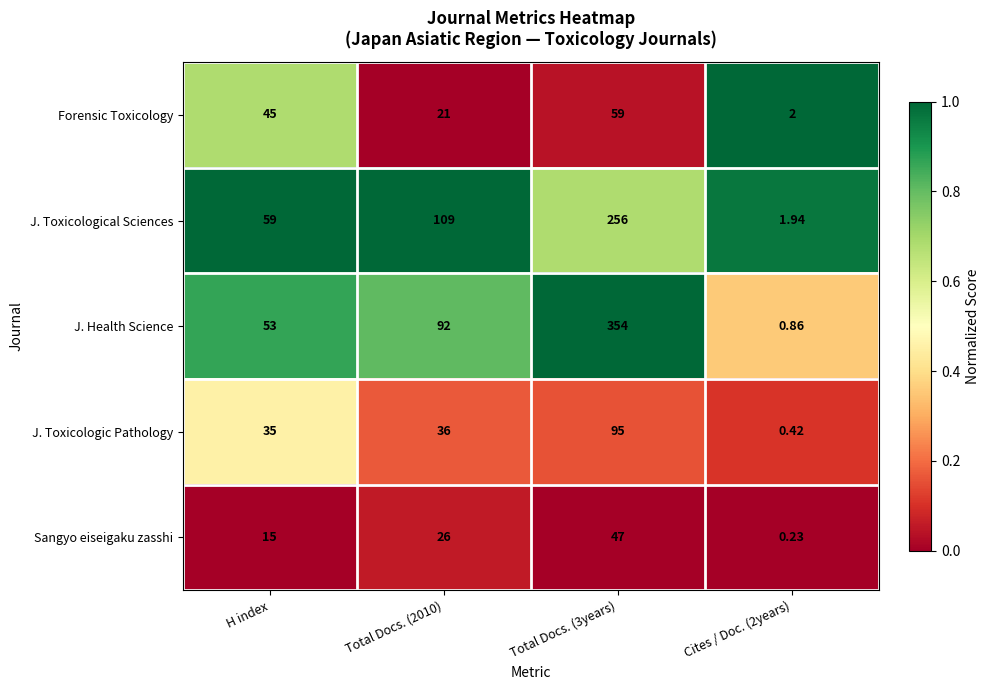

Which series has the widest spread of values?

J. Health Science